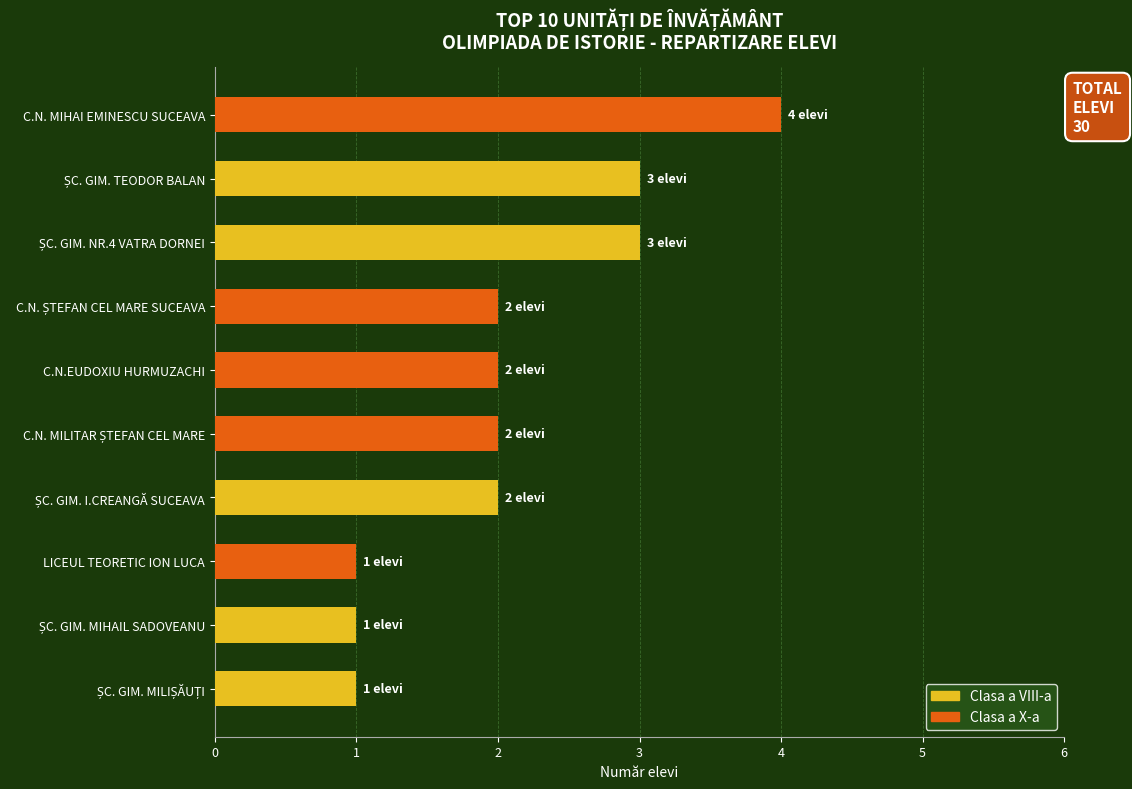

At which category is the sum across all series the highest?

C.N. MIHAI EMINESCU SUCEAVA